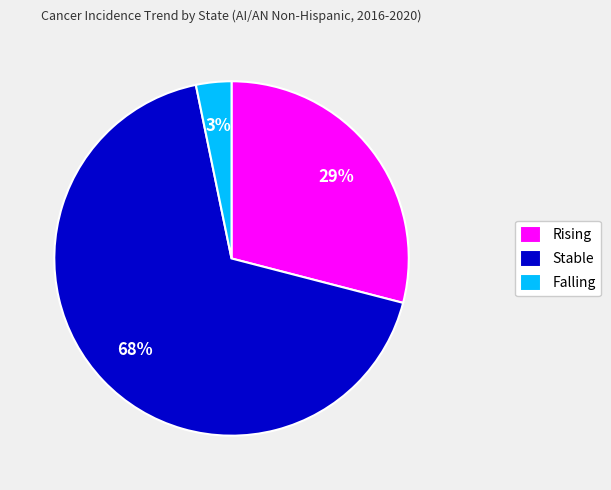

Does any single category account for the majority?

Yes